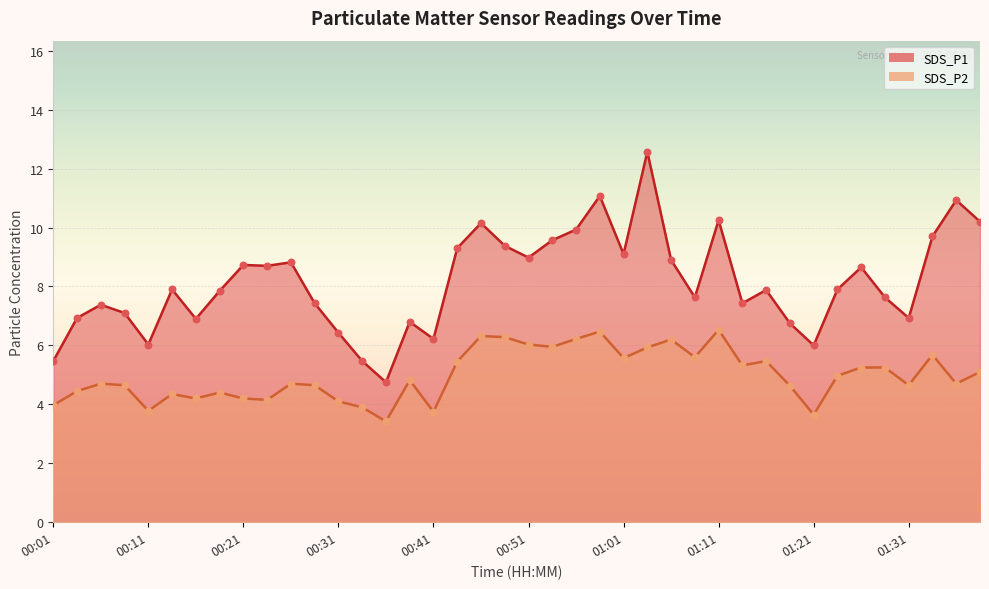

What are all the series names shown in the legend?

SDS_P1, SDS_P2